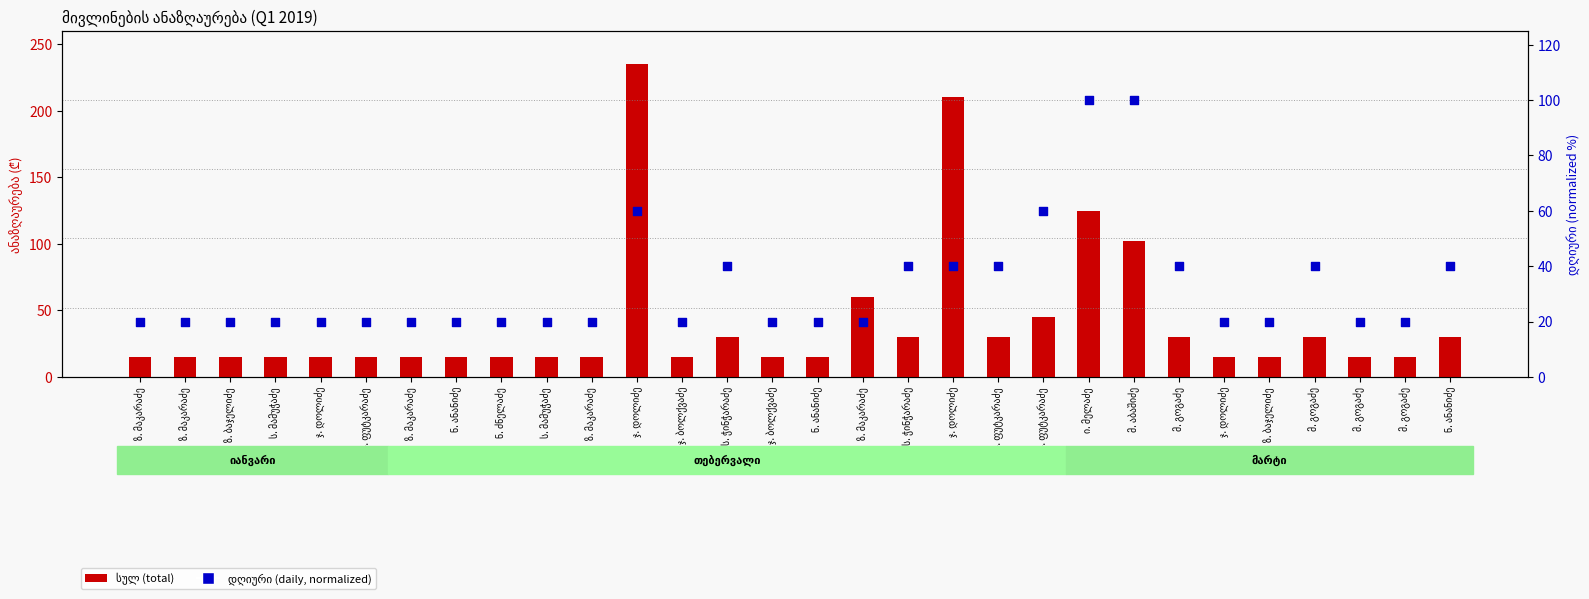

Which series has the largest total across all categories?

სულ (total)